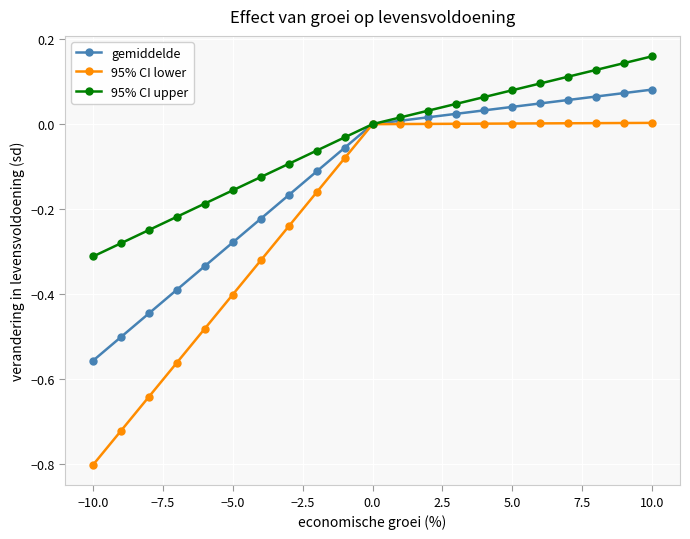

Which series has the largest range (max minus min)?

95% CI lower